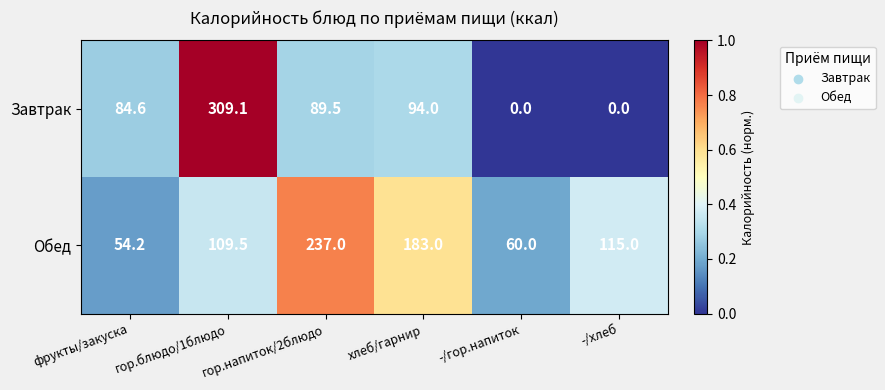

The value of Завтрак at хлеб/гарнир is 94.0. True or false?

True